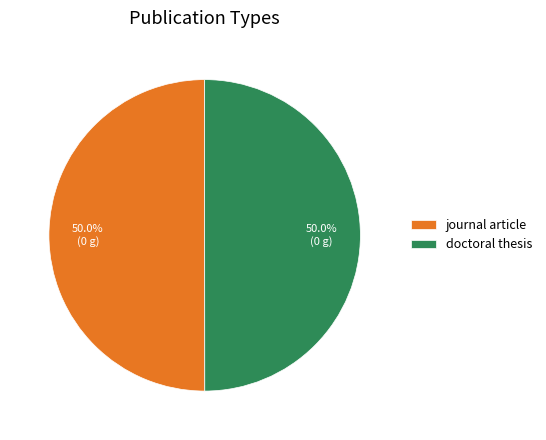

What is the ratio of the value at doctoral thesis to the value at journal article?

1.0